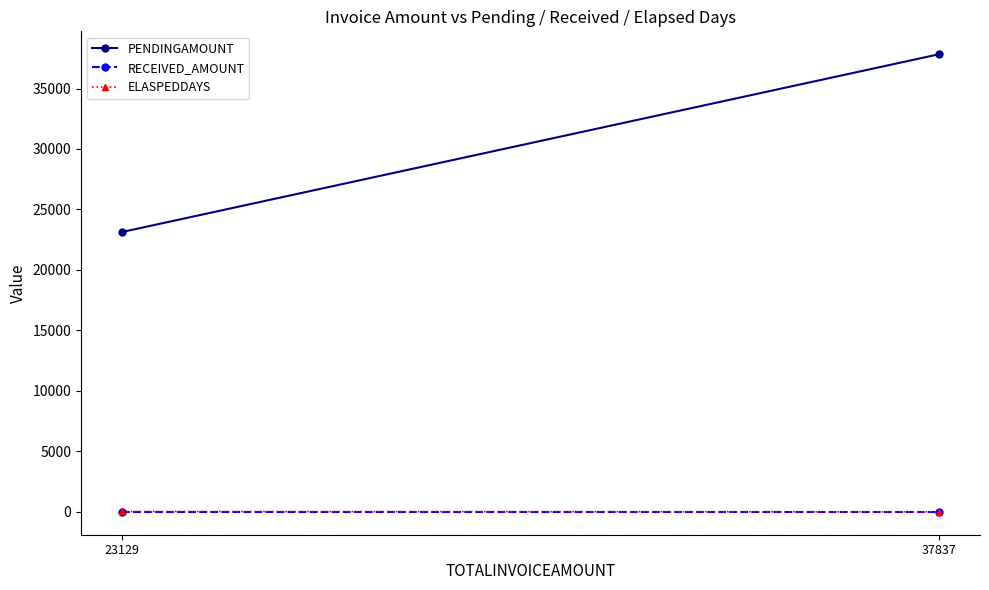

True or false: RECEIVED_AMOUNT has a value of 0 at 23129.

True